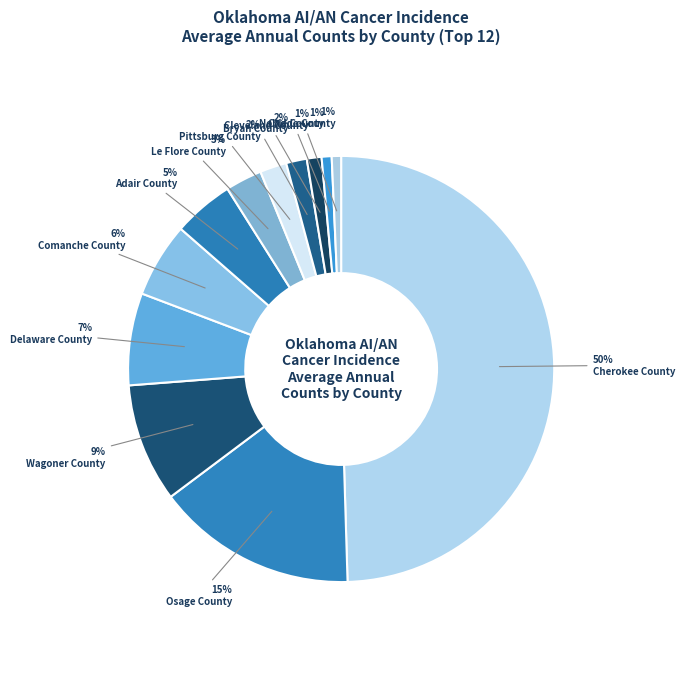

Count the number of slices in the pie.

12